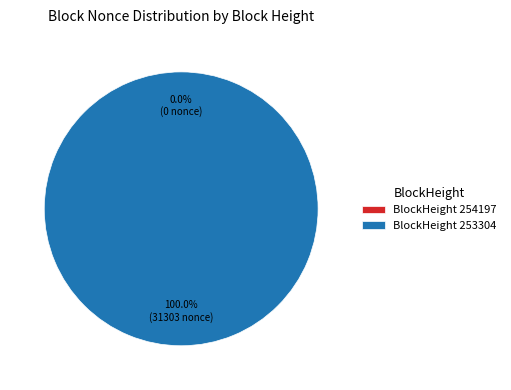

To the nearest percent, what percentage of the pie is 253304?

100%